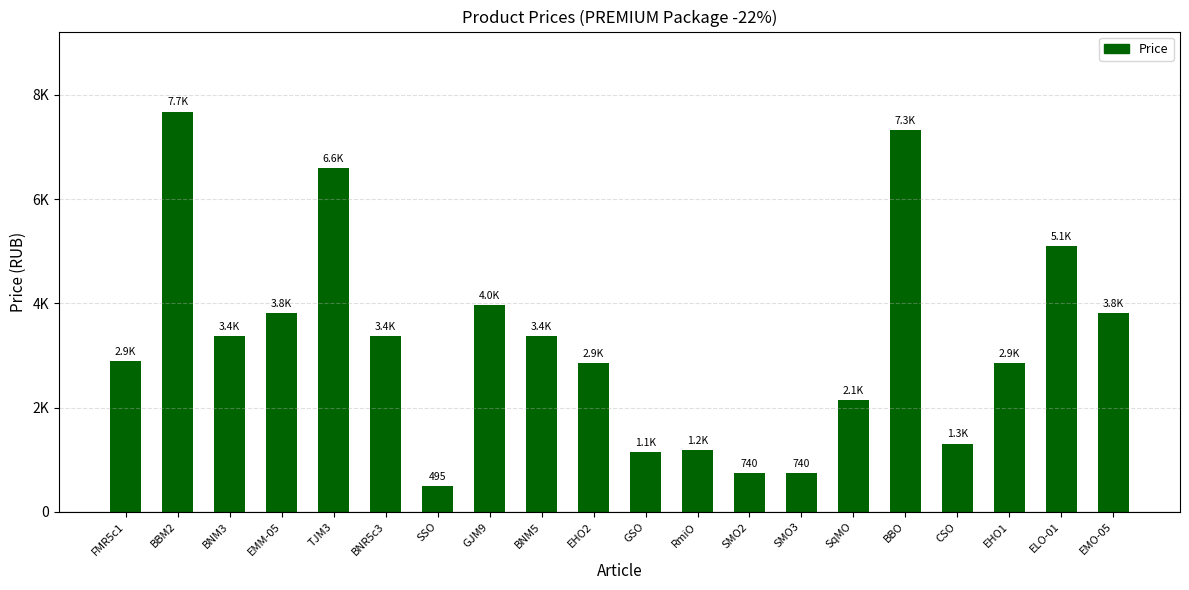

Which label corresponds to the smallest value in the chart?

SSO